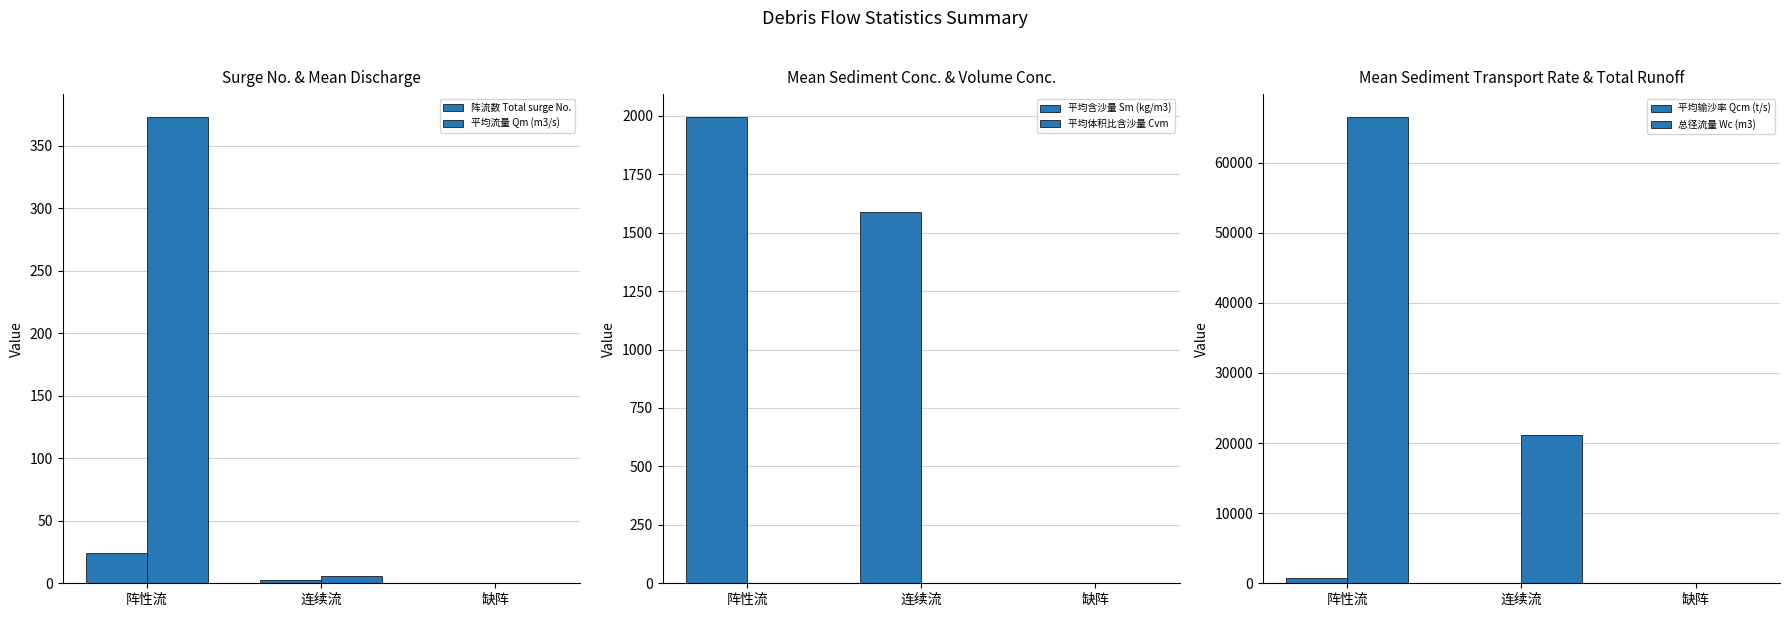

Which has a higher value, 连续流 or 缺阵?

连续流